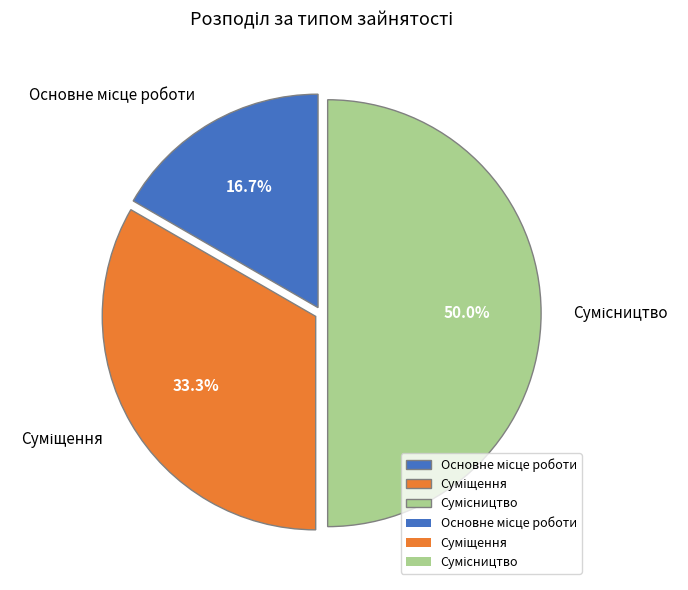

Which slice is the smallest?

Основне місце роботи